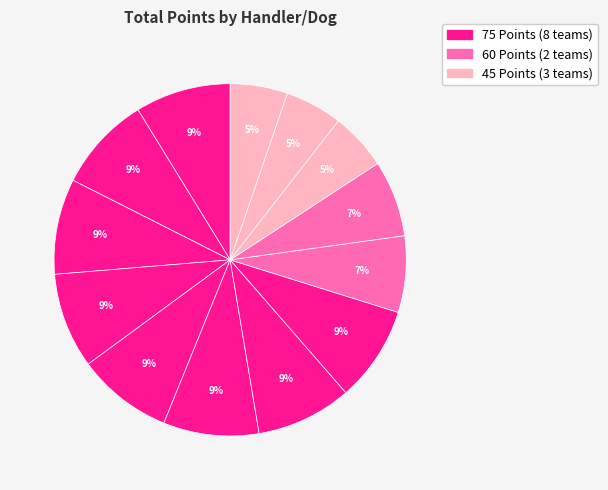

Is there a majority slice in this chart?

No